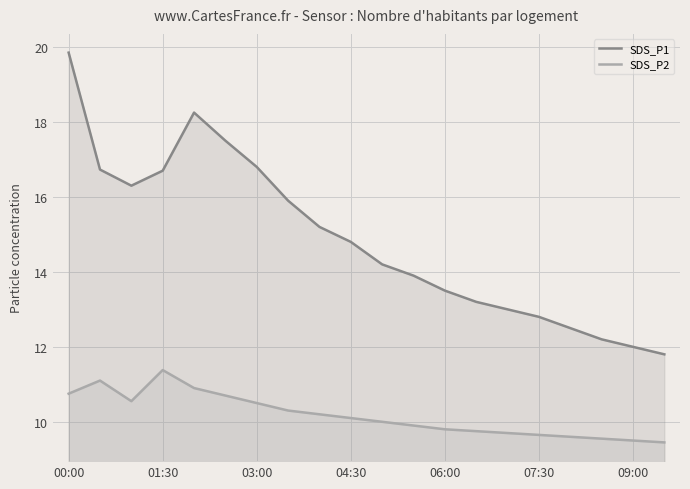

True or false: SDS_P2 has a value of 3.8 at 00:00.

False